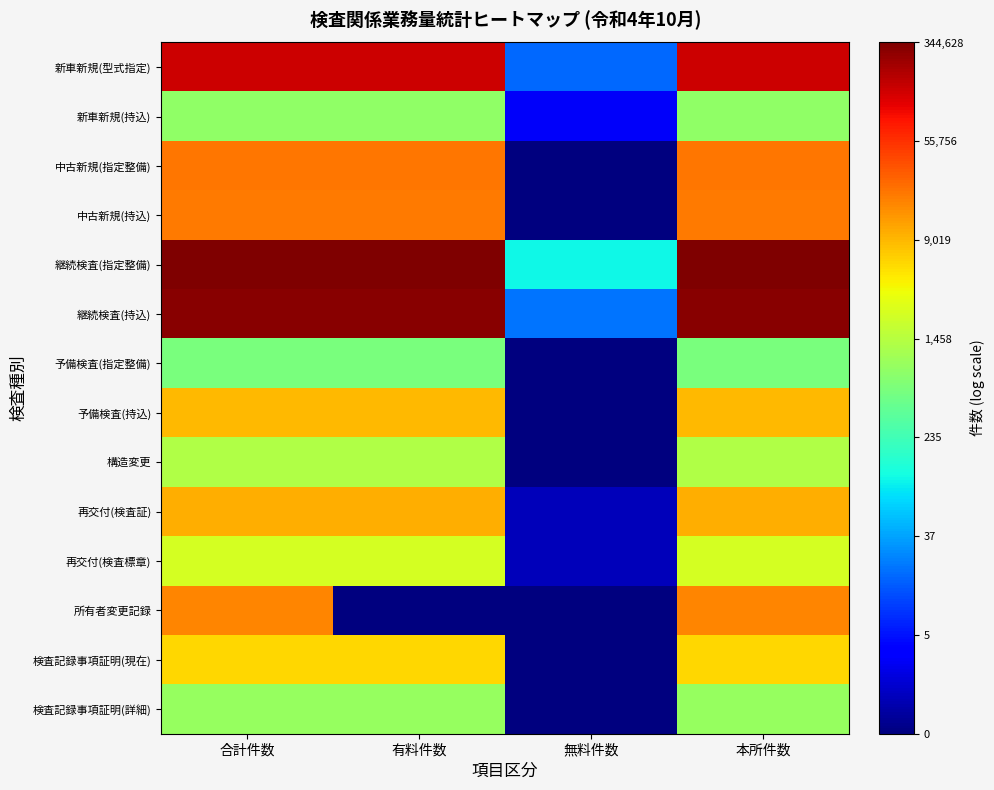

Which series has the largest total across all categories?

継続検査(指定整備)